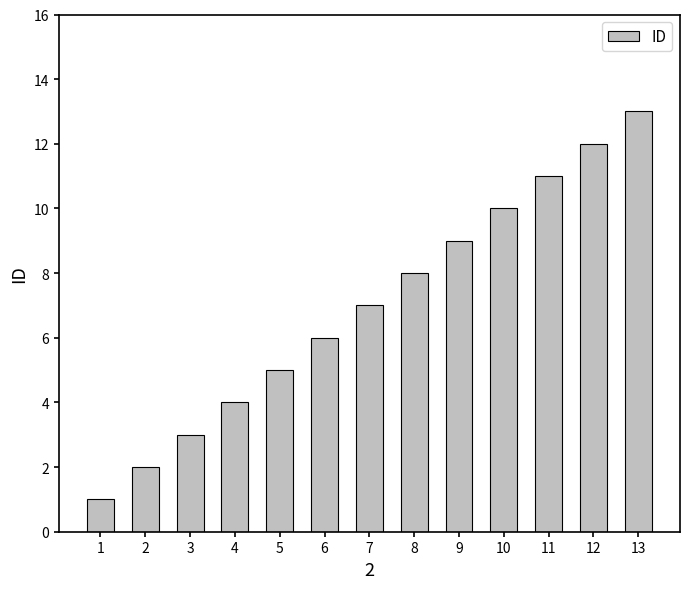

Rank the categories by value from lowest to highest.

1, 2, 3, 4, 5, 6, 7, 8, 9, 10, 11, 12, 13